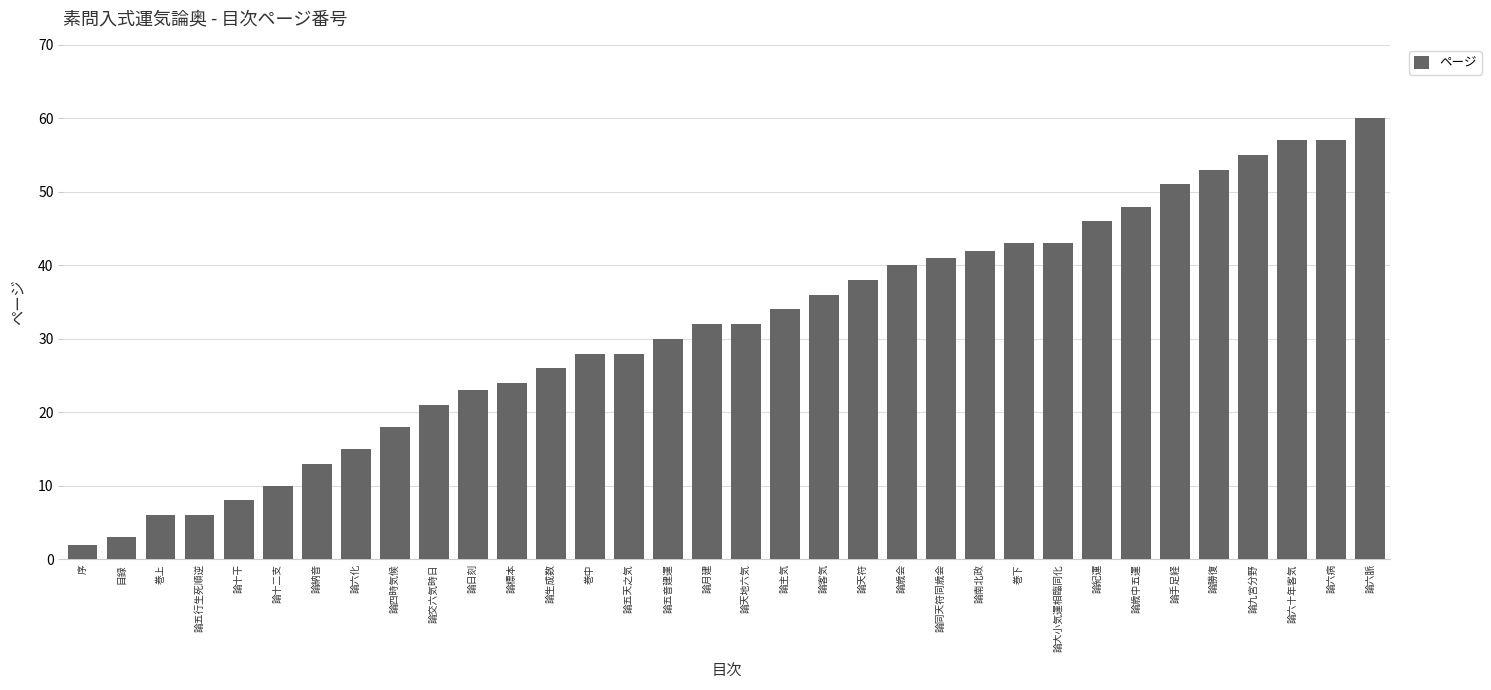

Which category has the highest value across all series?

論六脈